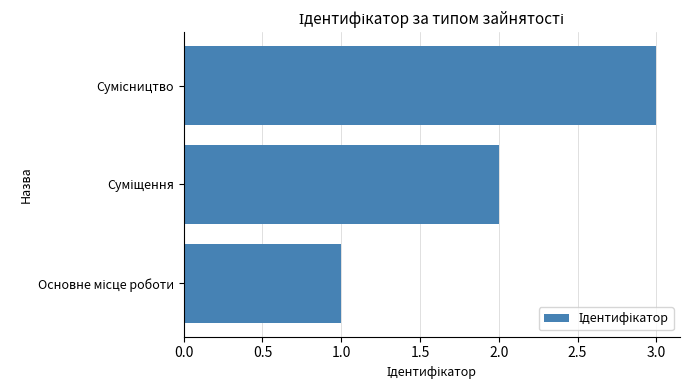

What is the maximum value shown in the chart?

3